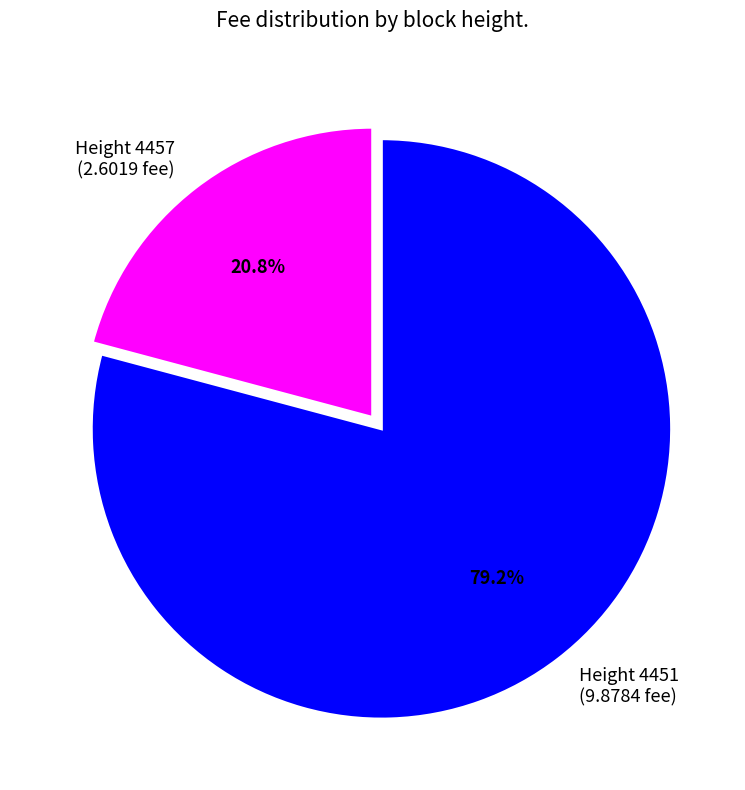

Rank the categories by value from lowest to highest.

Height 4457 (2.6019 fee), Height 4451 (9.8784 fee)